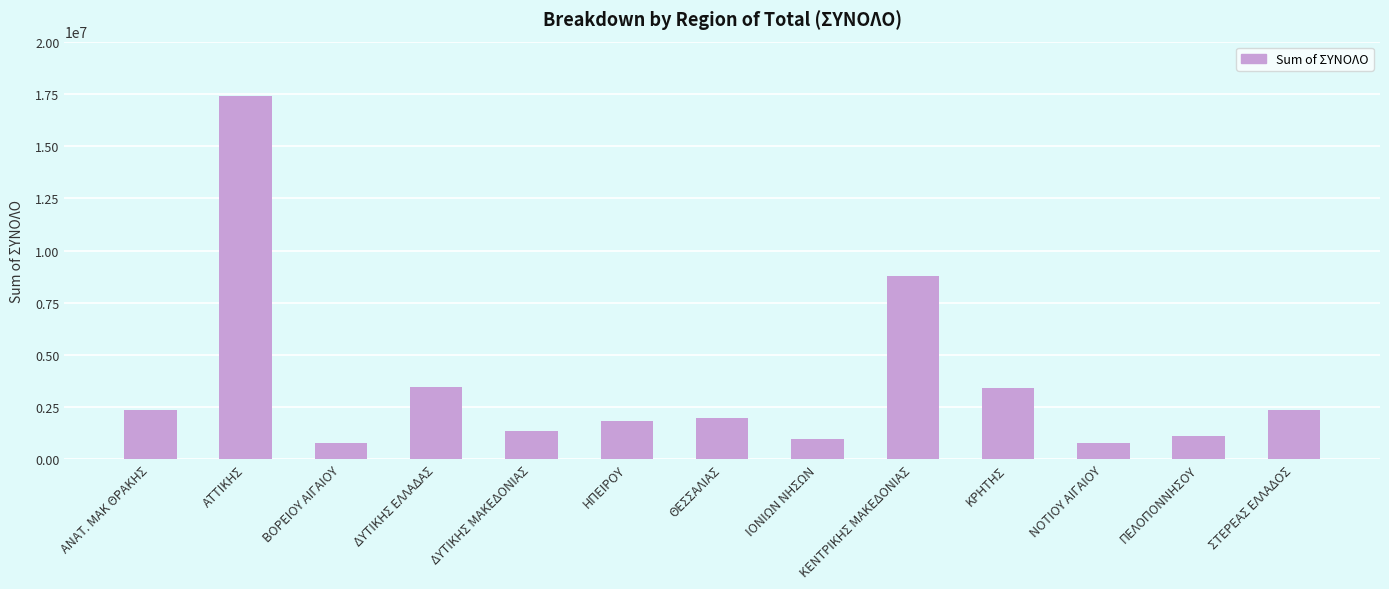

Approximately how many times larger is the value at ΔΥΤΙΚΗΣ ΜΑΚΕΔΟΝΙΑΣ compared to ΚΕΝΤΡΙΚΗΣ ΜΑΚΕΔΟΝΙΑΣ?

0.2